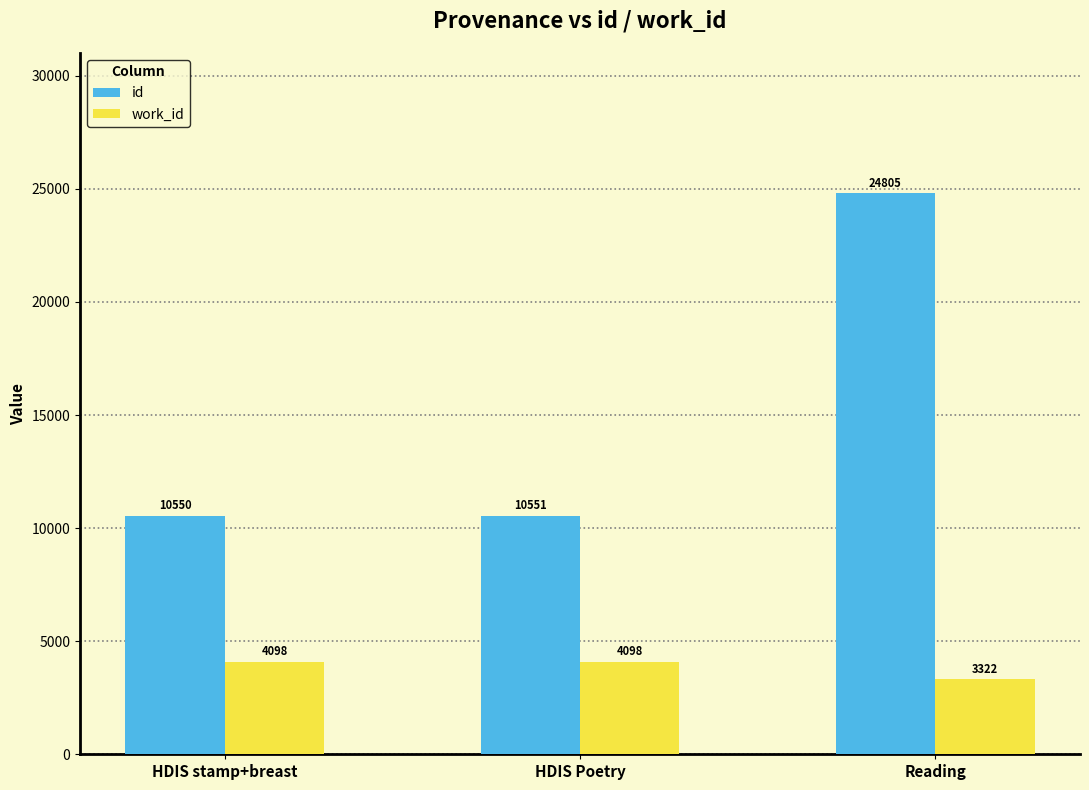

What is the sum of all work_id values?

11518